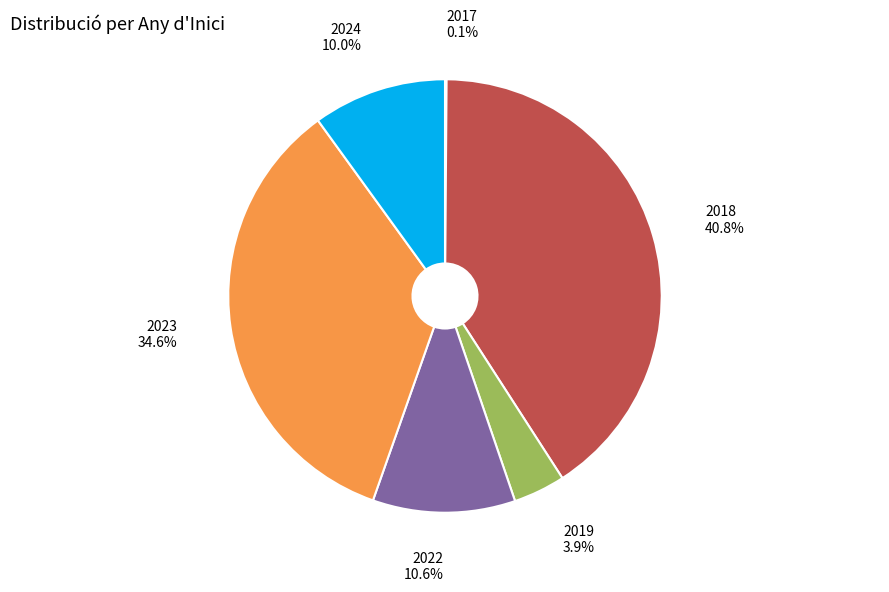

What is the ratio of the value at 2022 to the value at 2024?

1.1